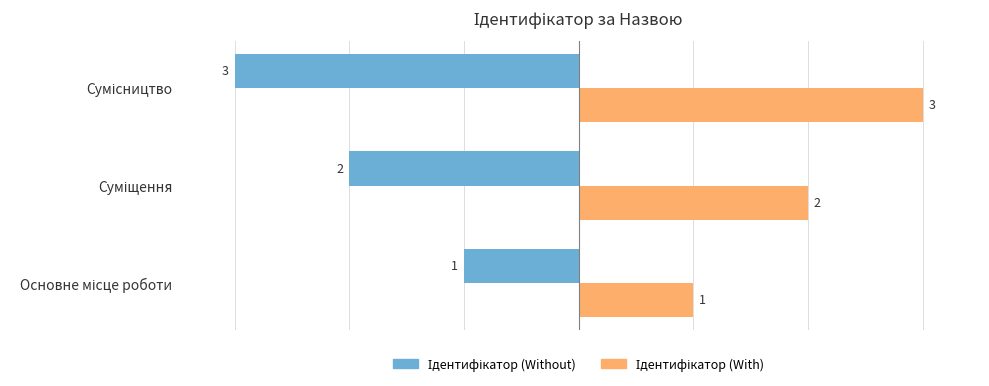

What is the greatest value displayed?

3